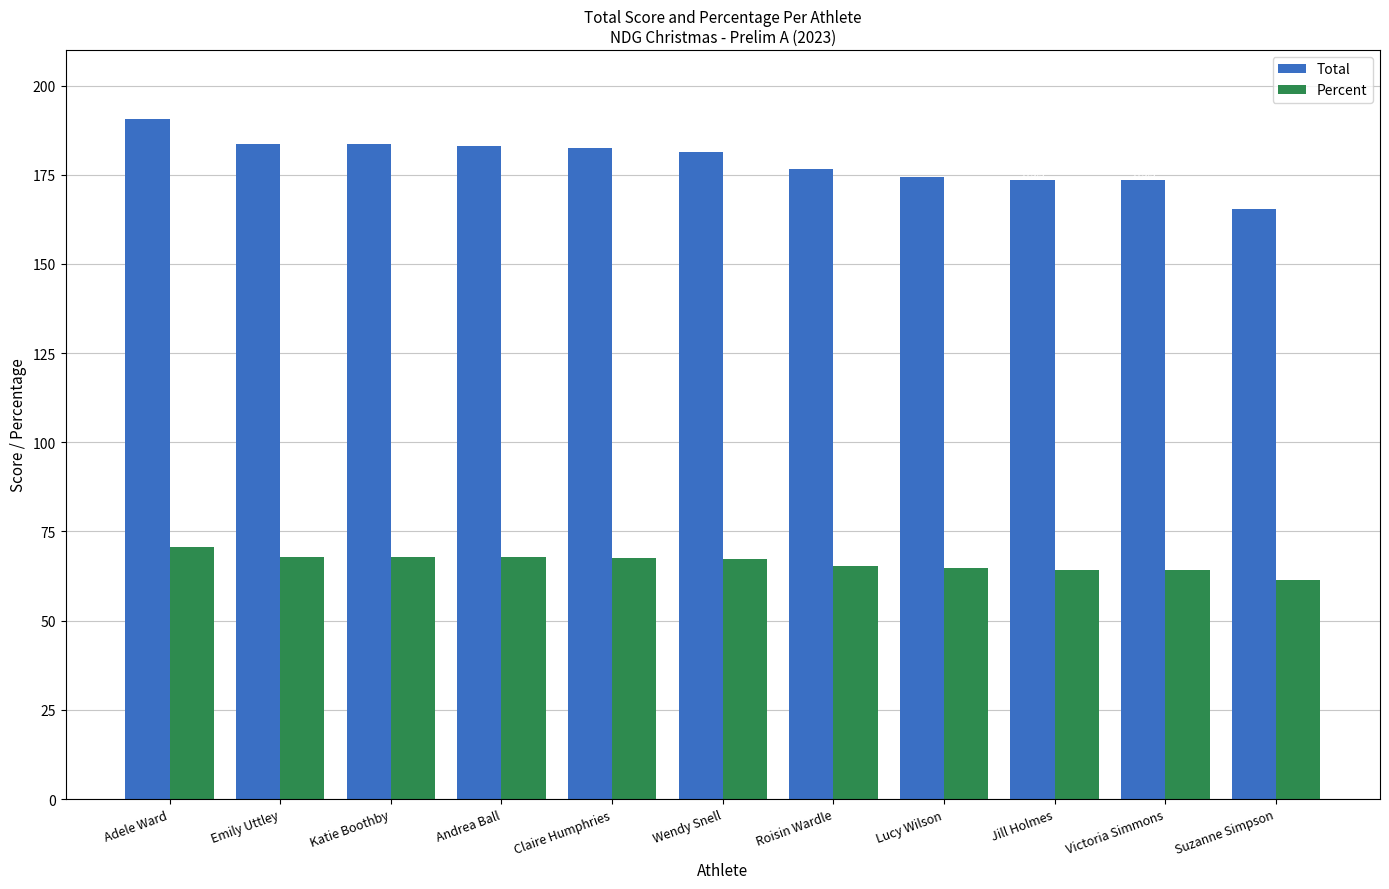

Are the bars horizontal?

No